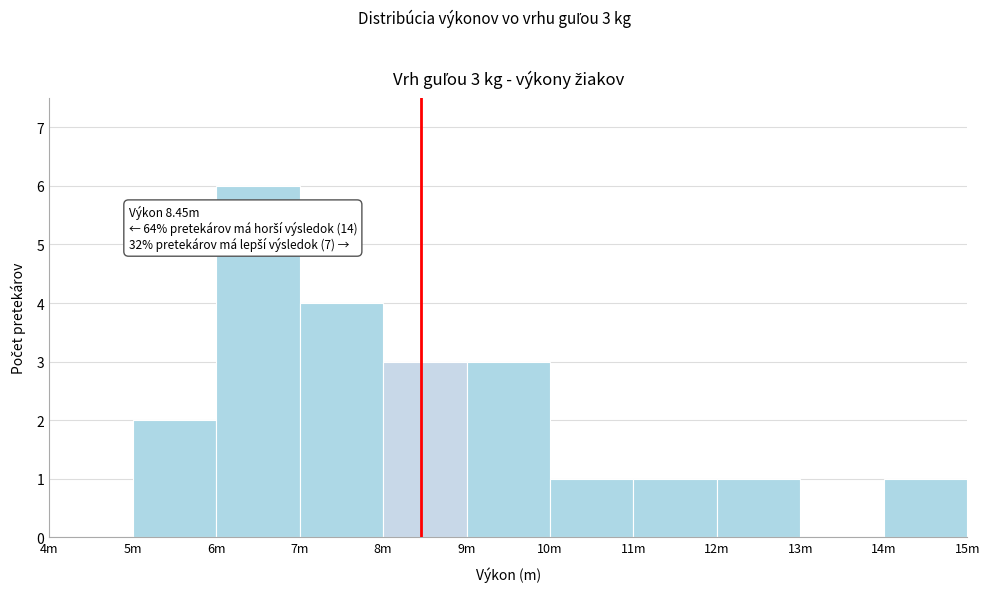

Reading left to right, extract all data points from this chart.

4m=0	5m=2	6m=6	7m=4	8m=3	9m=3	10m=1	11m=1	12m=1	13m=0	14m=1